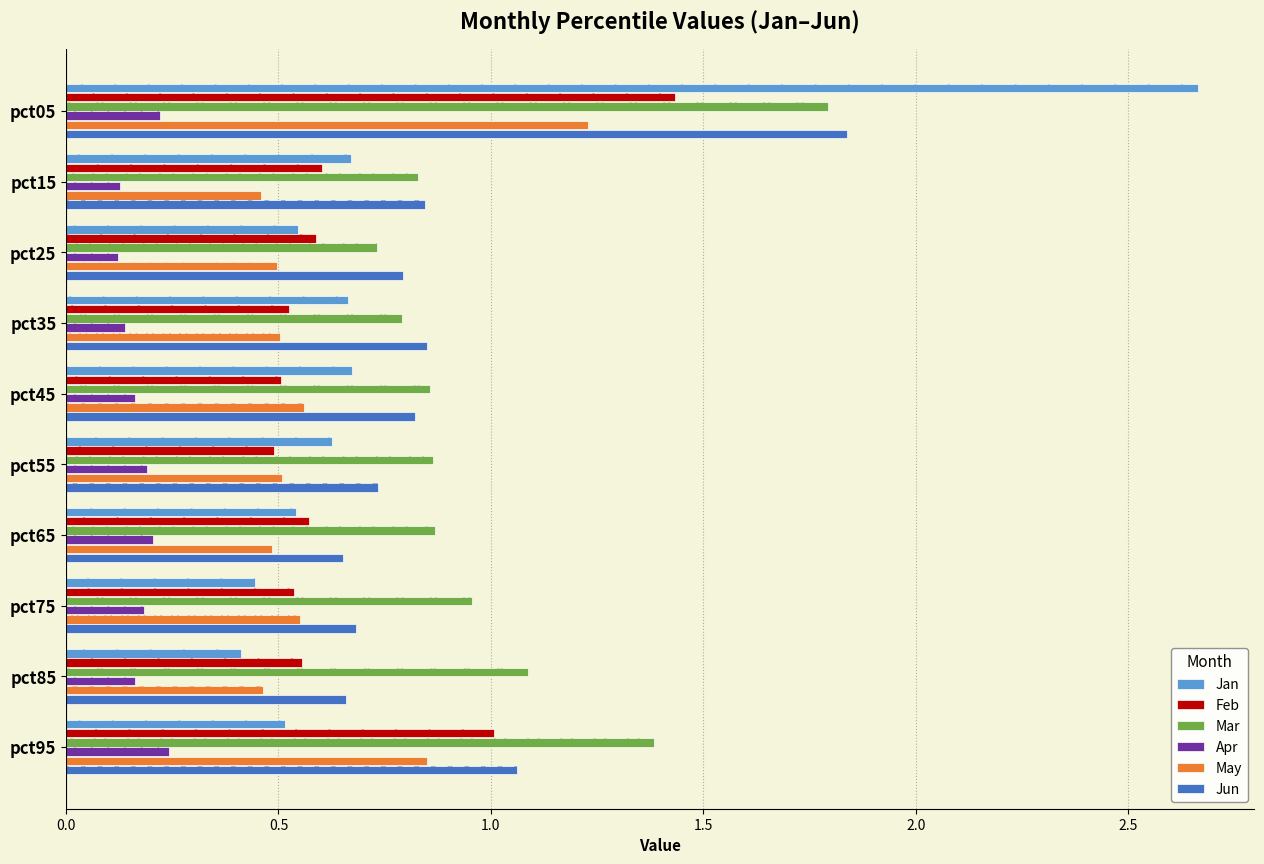

What is the sum of all Jan values?

7.8